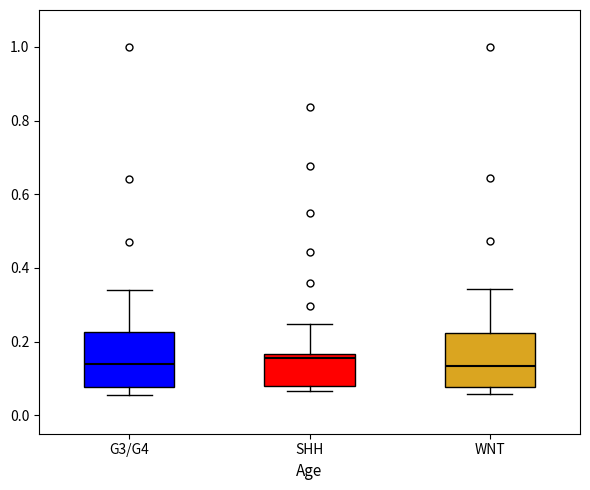

Reading left to right, read every box against the y-axis: the position of its median line, the range the box covers, and the ends of its whiskers. The values are not printed on the chart, so give them approximately, as read against the axis.

G3/G4: median 0.14, box 0.08 to 0.22, whiskers 0.06 to 0.34
SHH: median 0.16 (just below the box's upper edge), box 0.08 to 0.16, whiskers 0.06 to 0.24
WNT: median 0.14, box 0.08 to 0.22, whiskers 0.06 to 0.34